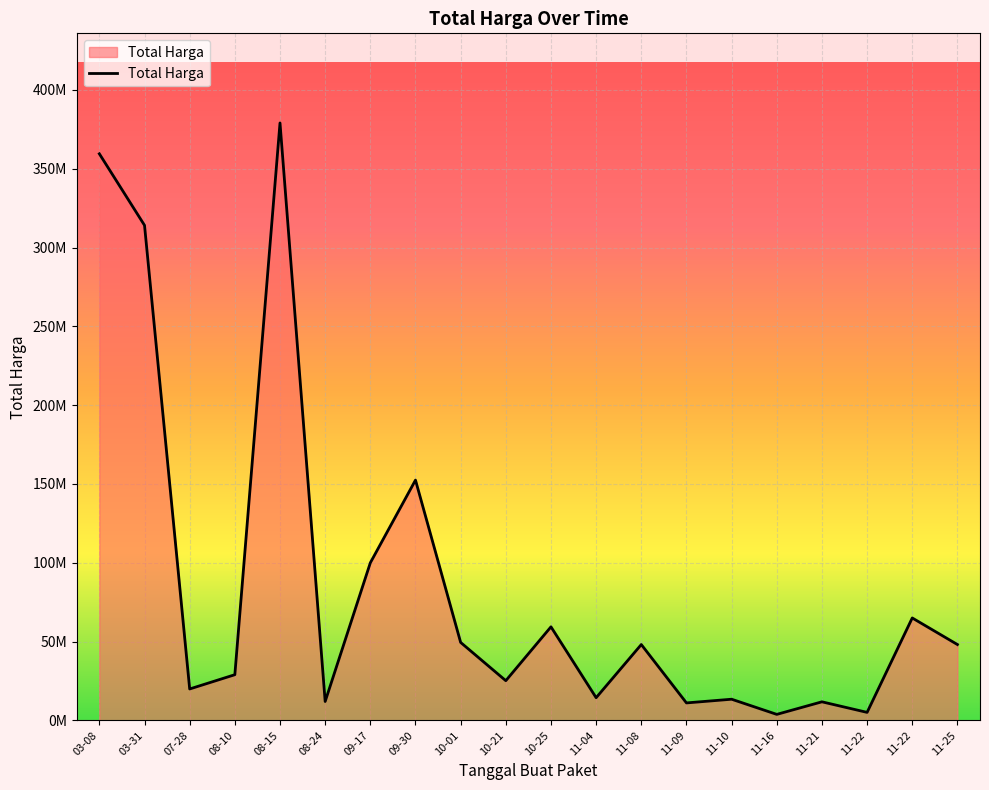

What is the greatest value displayed?

379075000